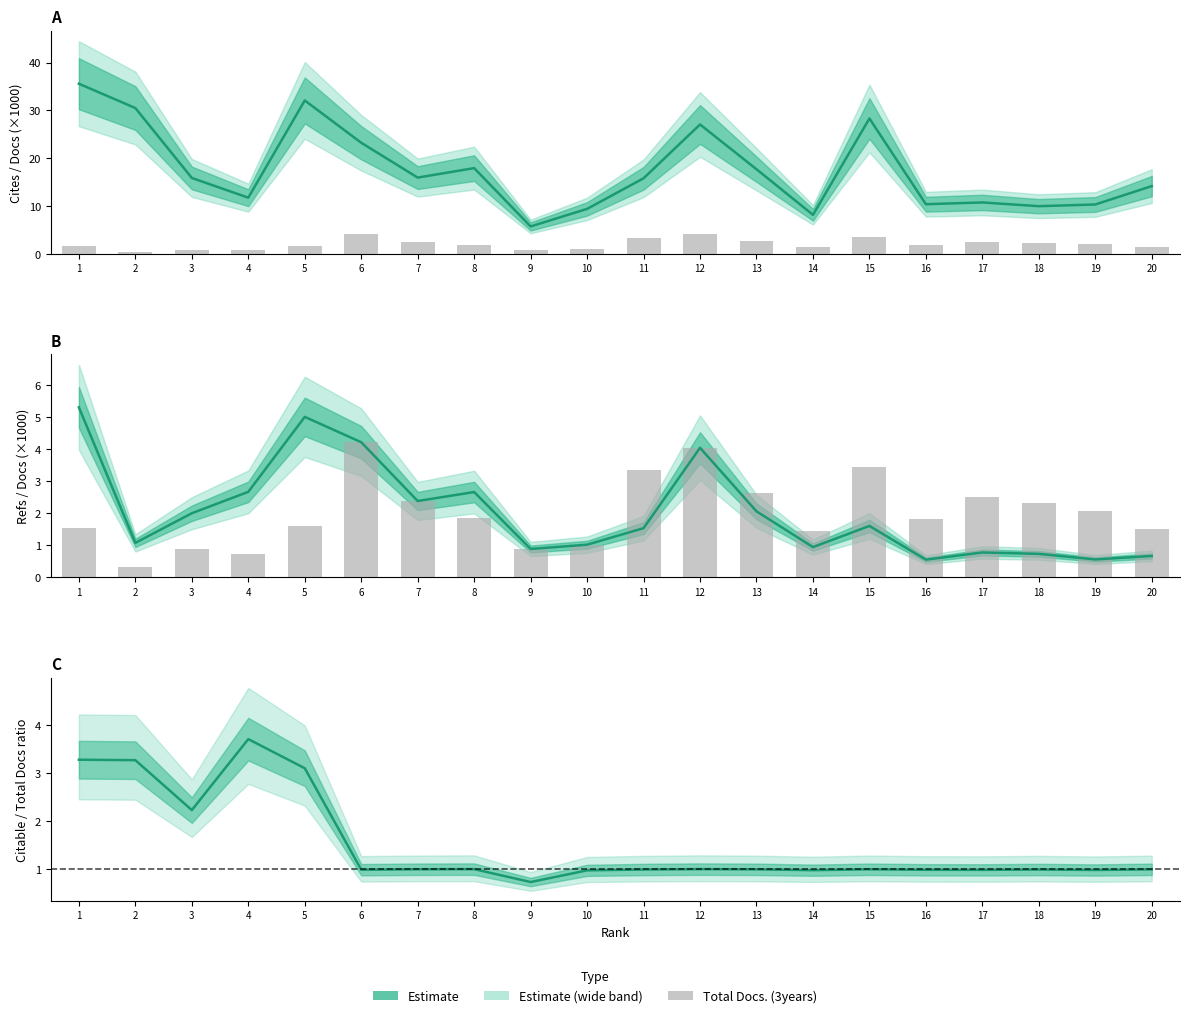

Is the value of Total Cites (3years) at 11 greater than the value of Total Docs. (3years) at 7?

Yes